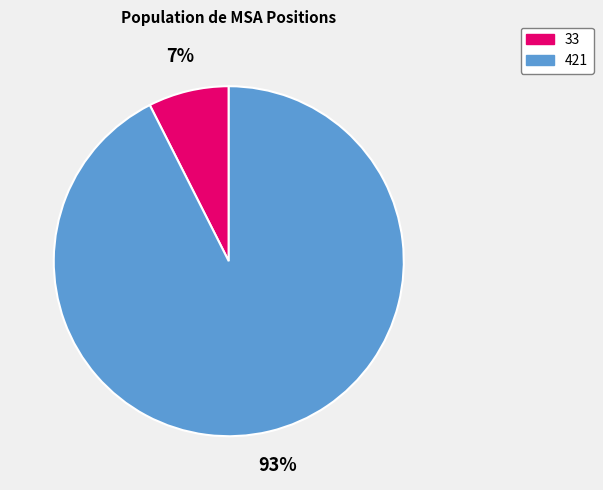

Does 33 represent more than half of the total?

No